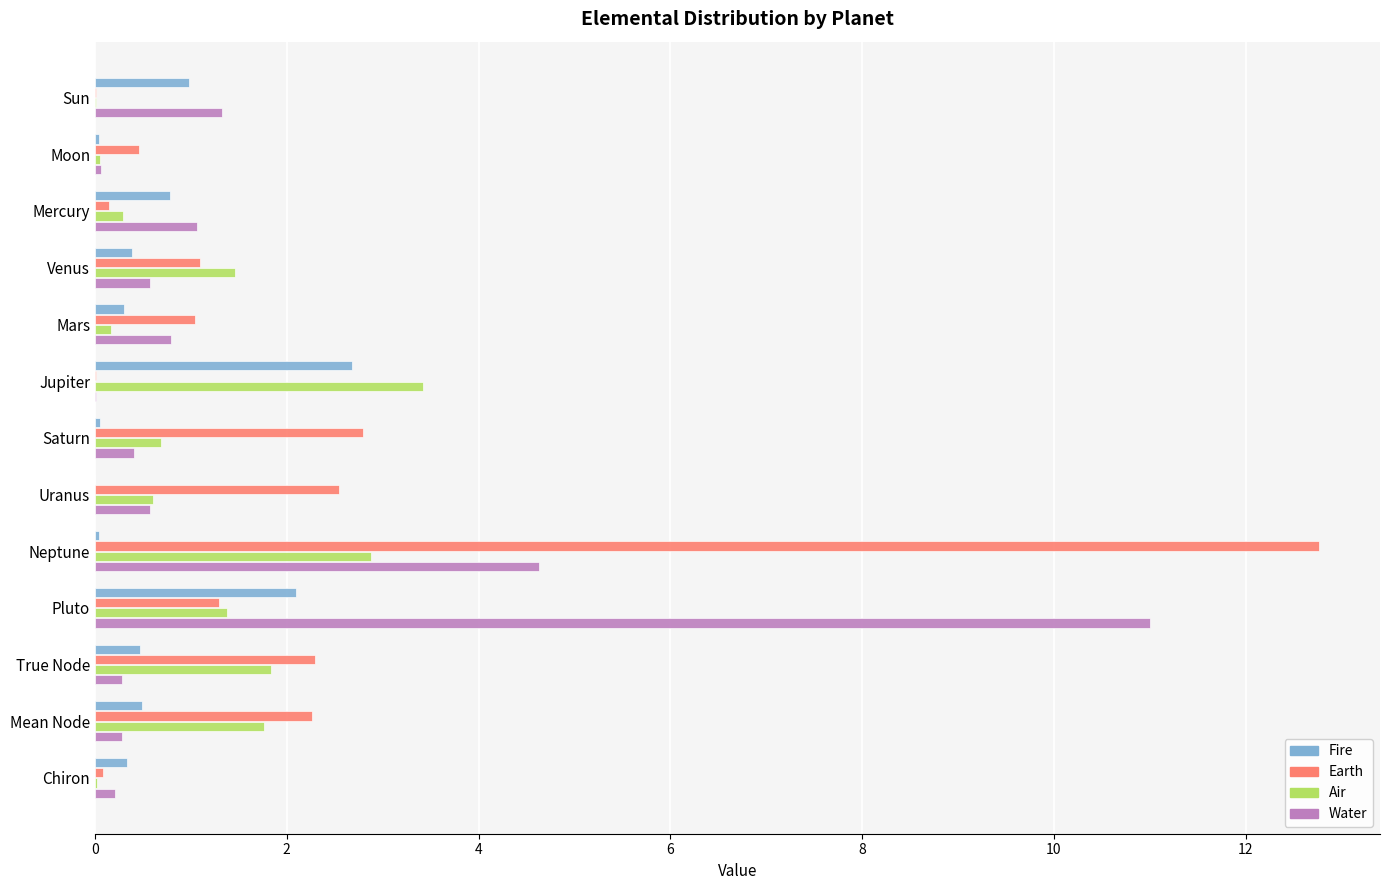

Is the value of Air at Uranus greater than the value of Fire at Mars?

Yes